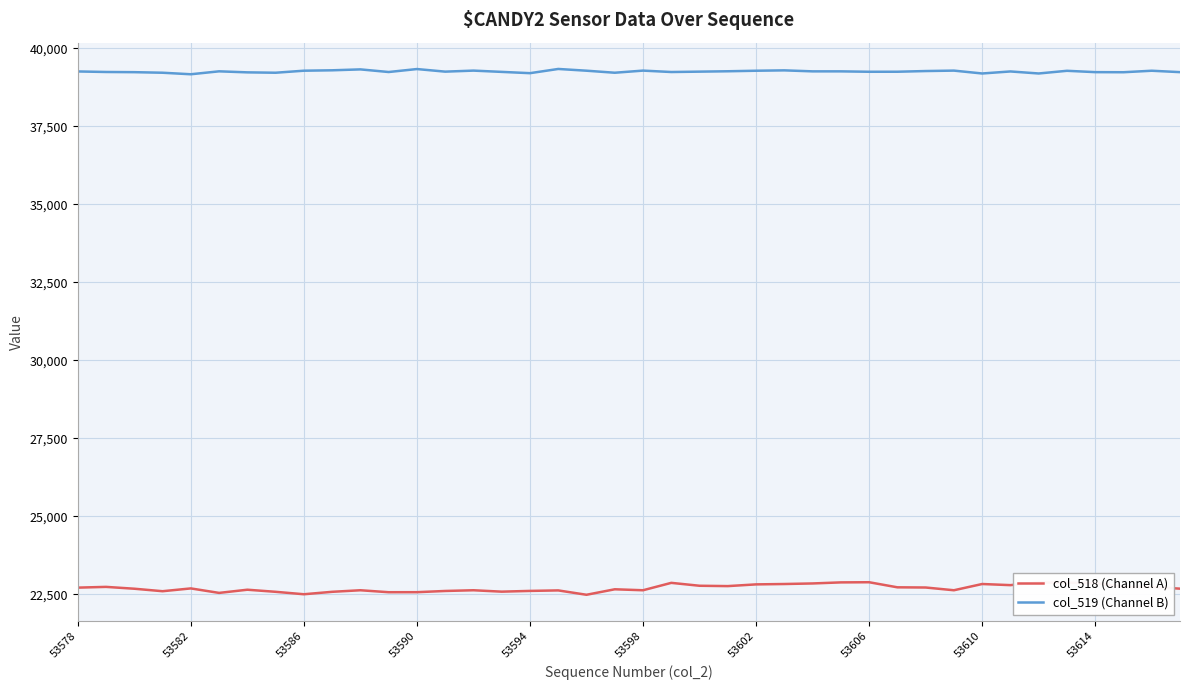

What is the maximum value for col_518 (Channel A)?

22893